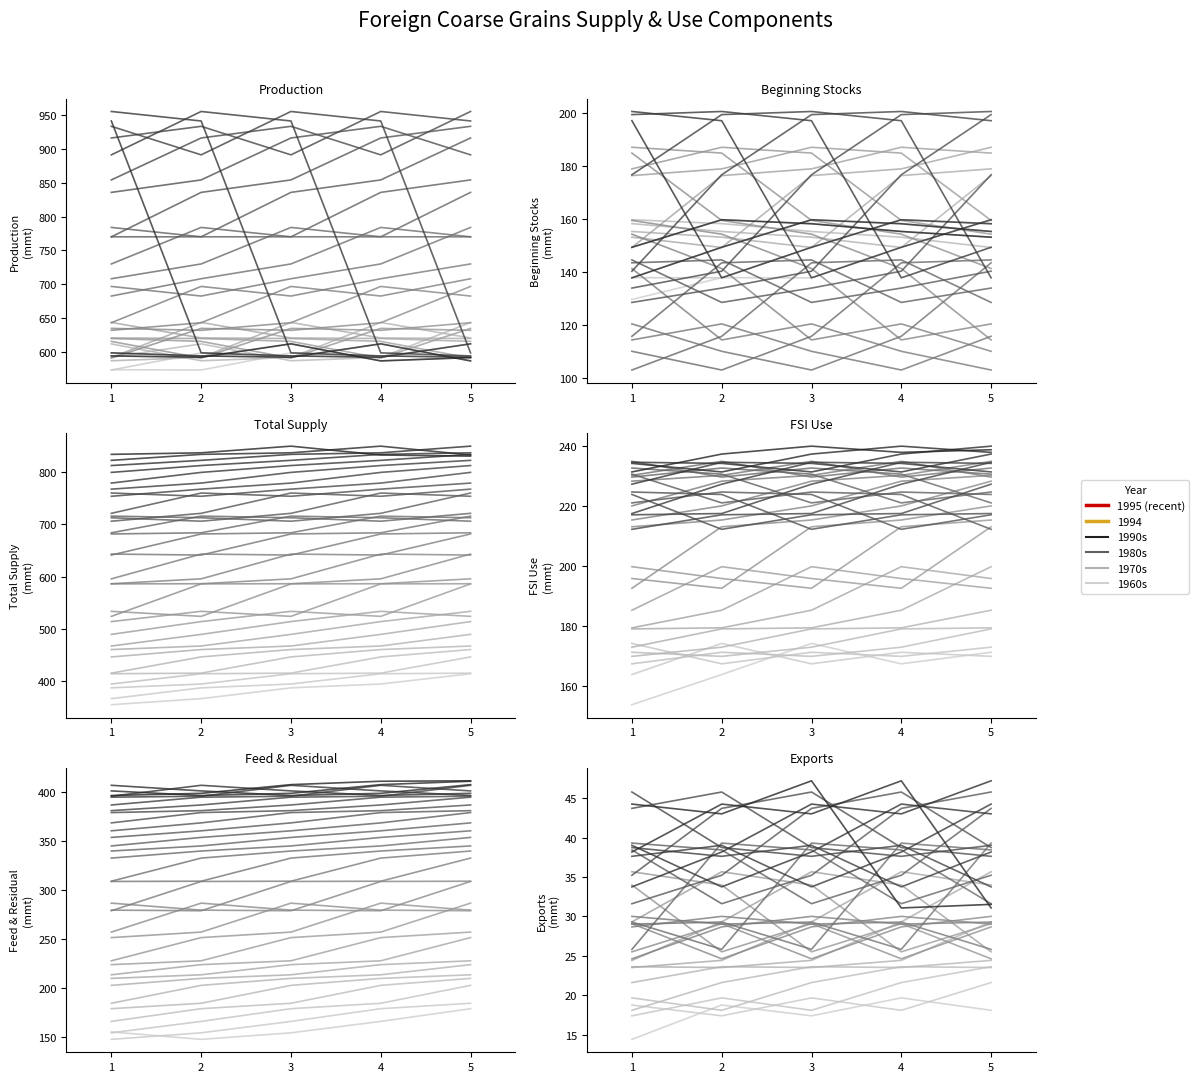

At which category does Exports reach its first local valley?

2